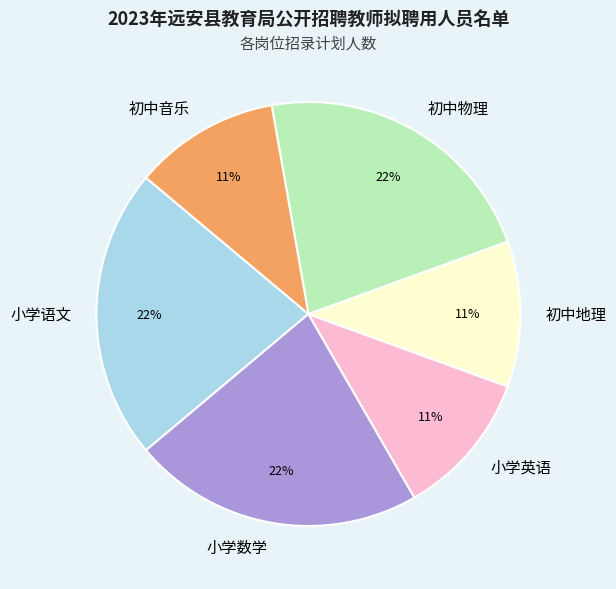

The 初中物理 slice represents 22% of the pie. True or false?

True